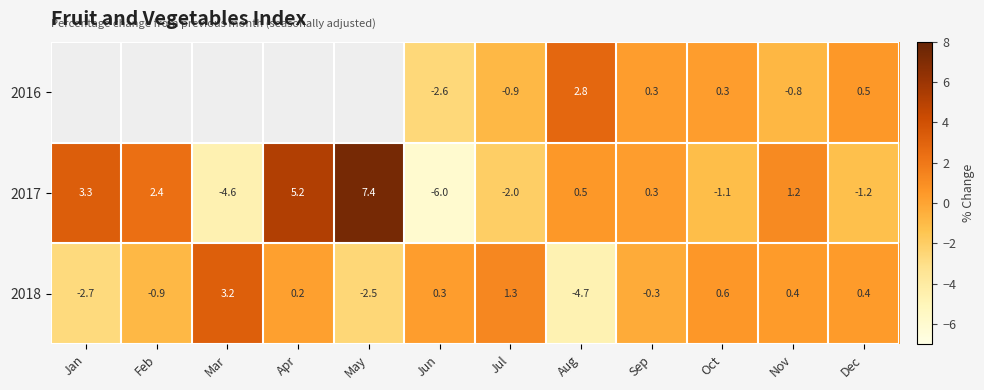

What is the sum of all 2017 values?

5.4